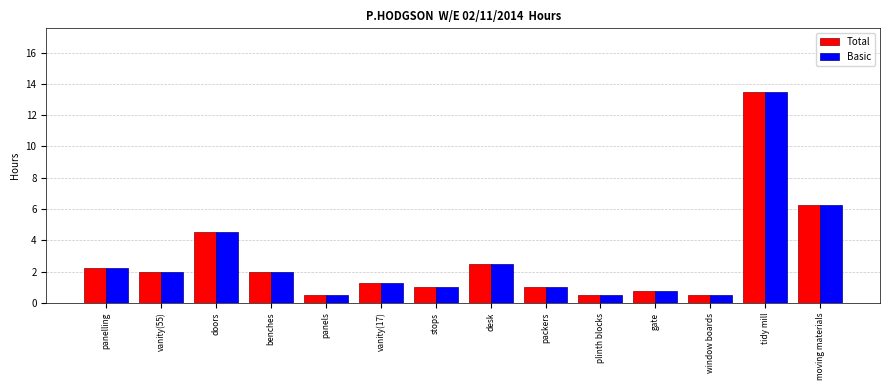

What is the difference between the Basic values at packers and window boards?

0.5